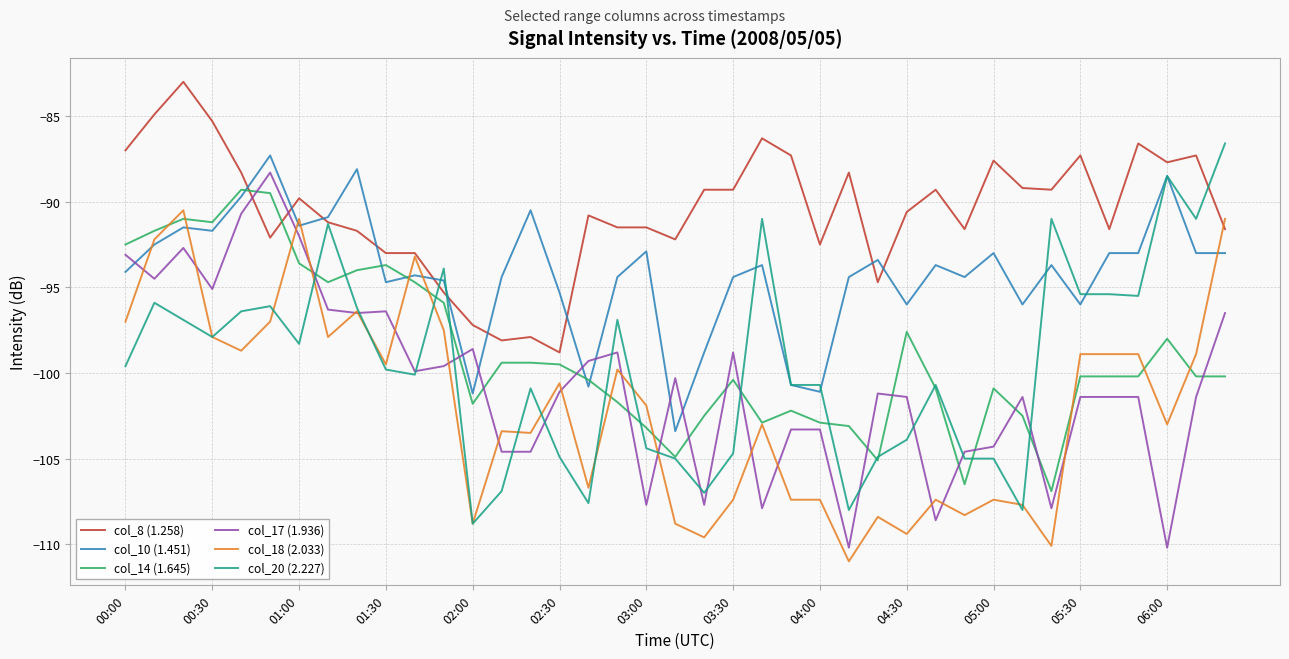

Which series ends up on top after the final intersection of col_14 (1.645) and col_17 (1.936)?

col_17 (1.936)